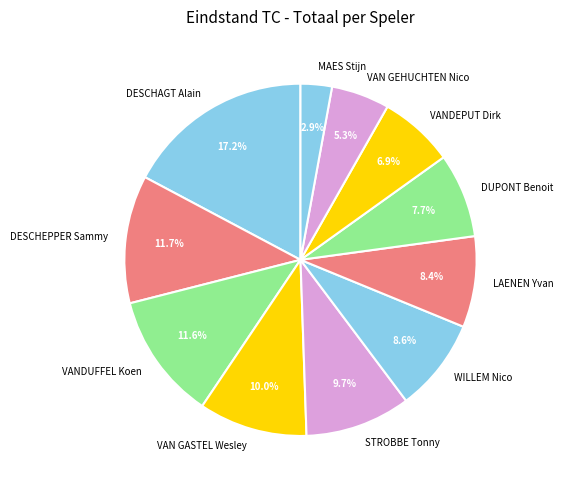

The STROBBE Tonny slice represents 10% of the pie. True or false?

True